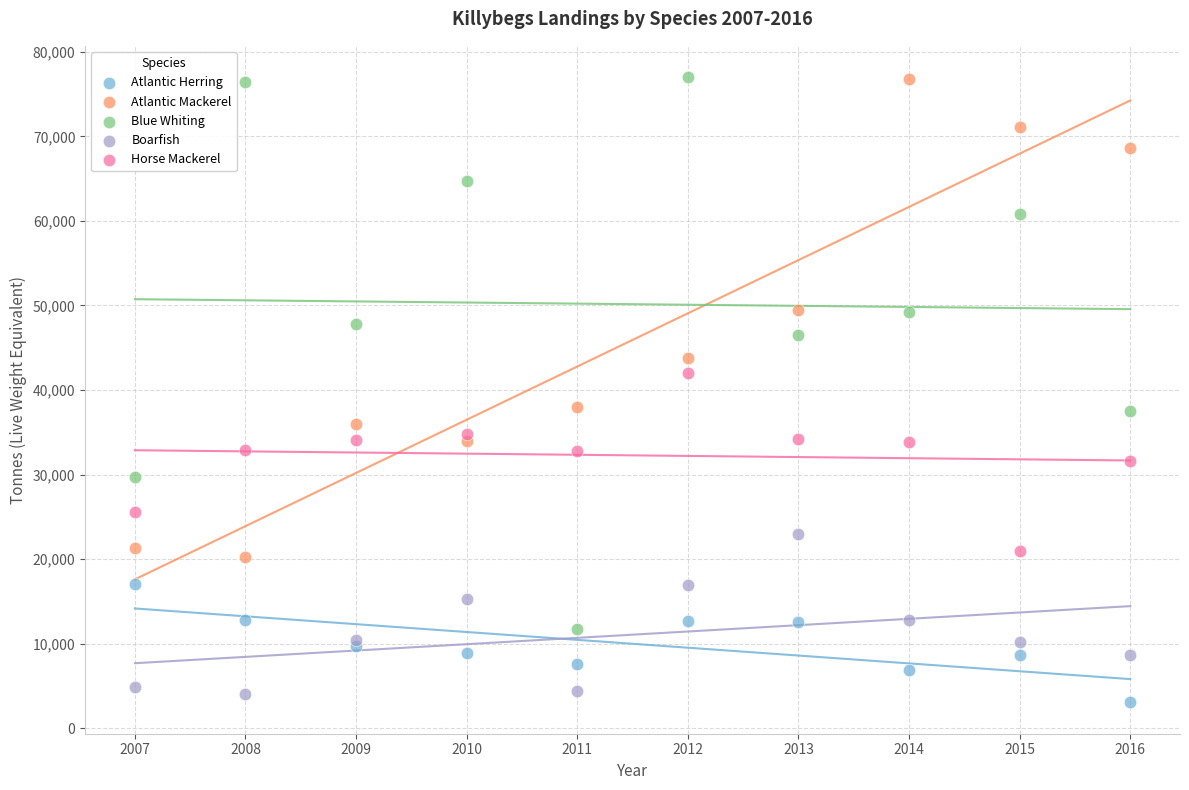

What are all the series names shown in the legend?

Atlantic Herring, Atlantic Mackerel, Blue Whiting, Boarfish, Horse Mackerel